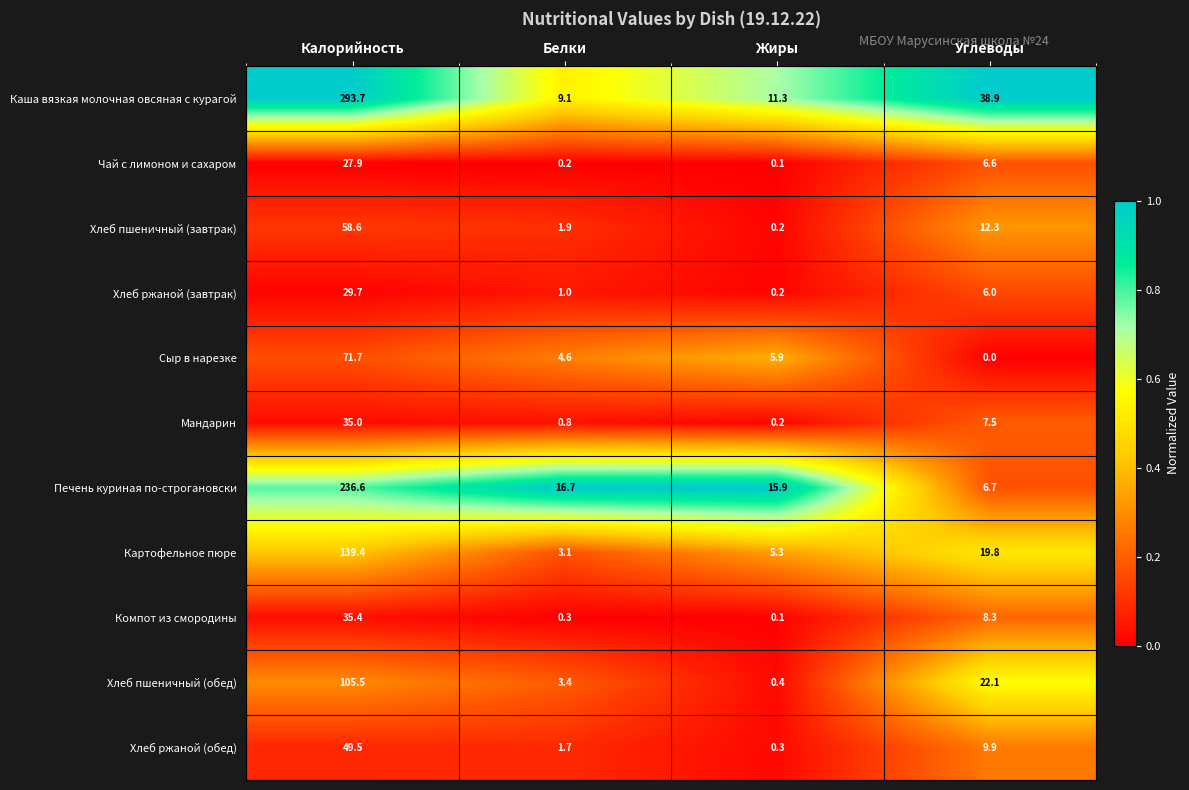

What is the difference between the highest and lowest values at Жиры?

15.8